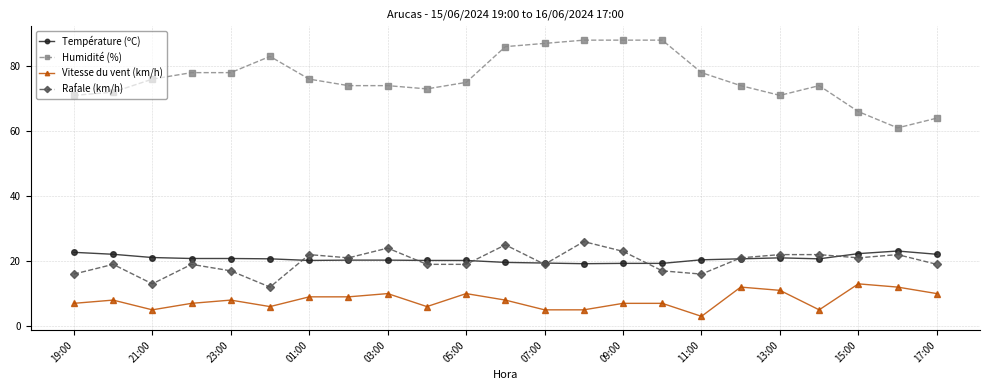

What is the minimum value for Rafale (km/h)?

12.0